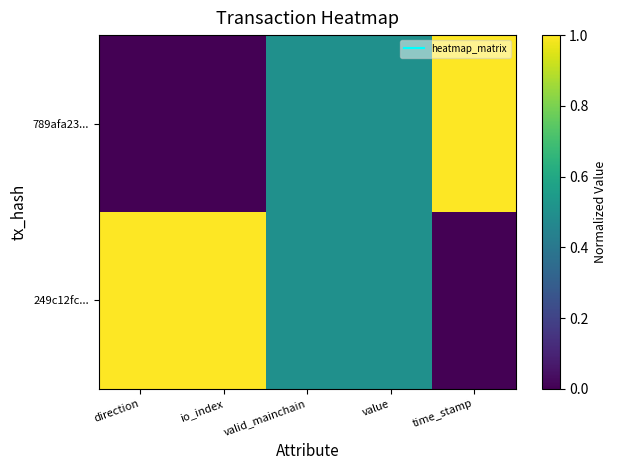

How many series are shown in this chart?

2